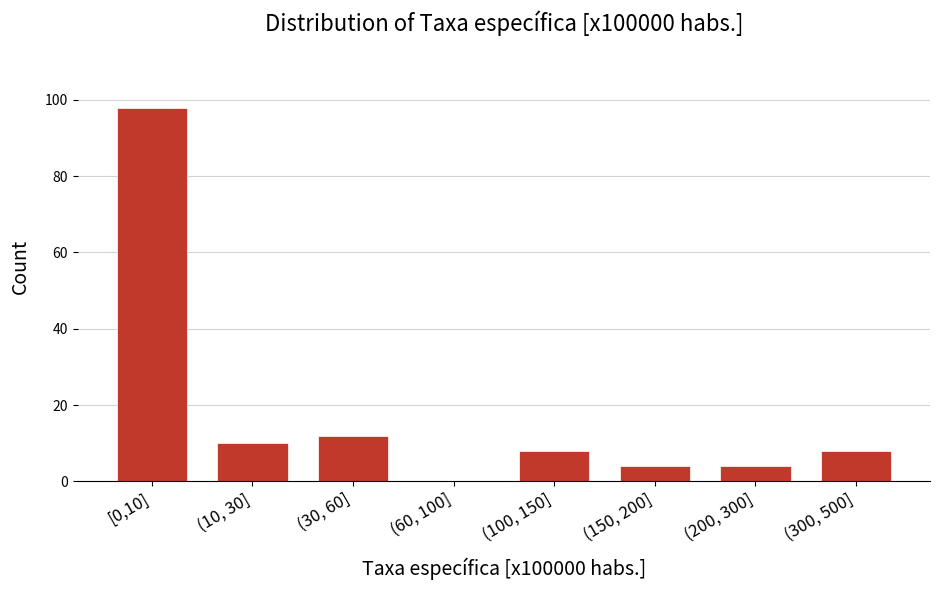

Reading right to left, what are all the values shown in this chart?

(300, 500]=8	(200, 300]=4	(150, 200]=4	(100, 150]=8	(60, 100]=0	(30, 60]=12	(10, 30]=10	[0,10]=98